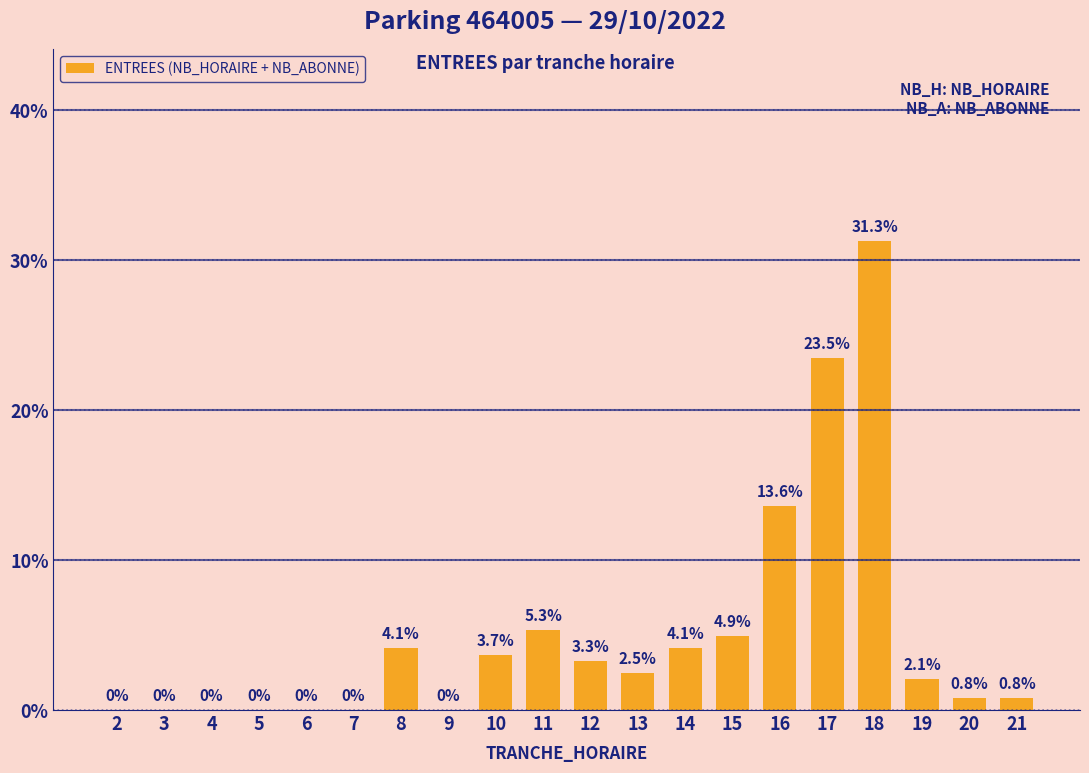

Which category has the lowest value across all series?

2